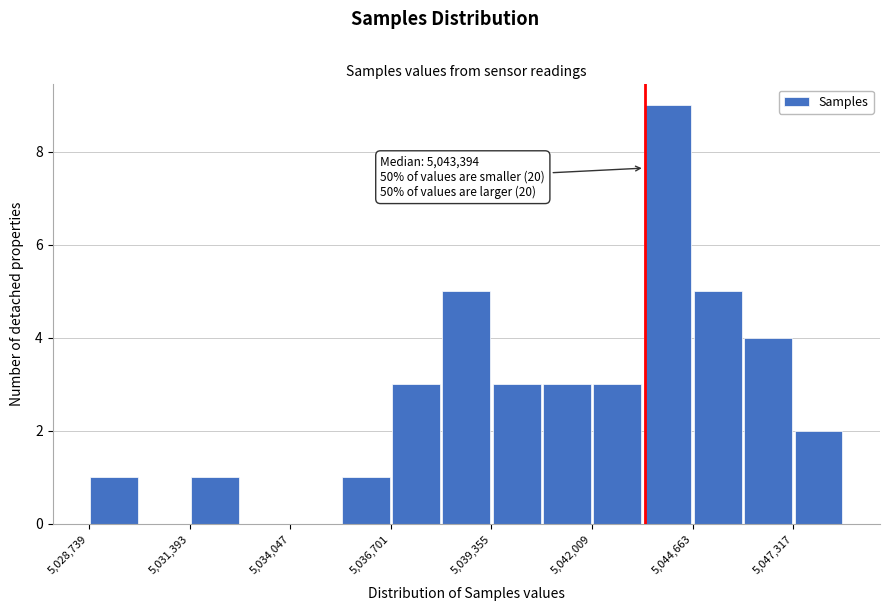

Read against the x-axis, roughly where is the centre of the tallest bar?

5044000